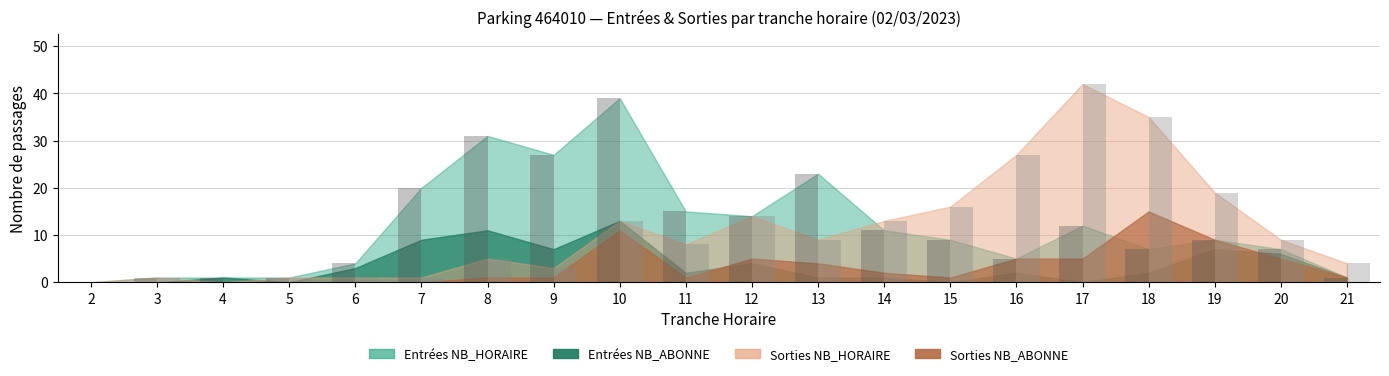

What is the maximum value shown in the chart?

42